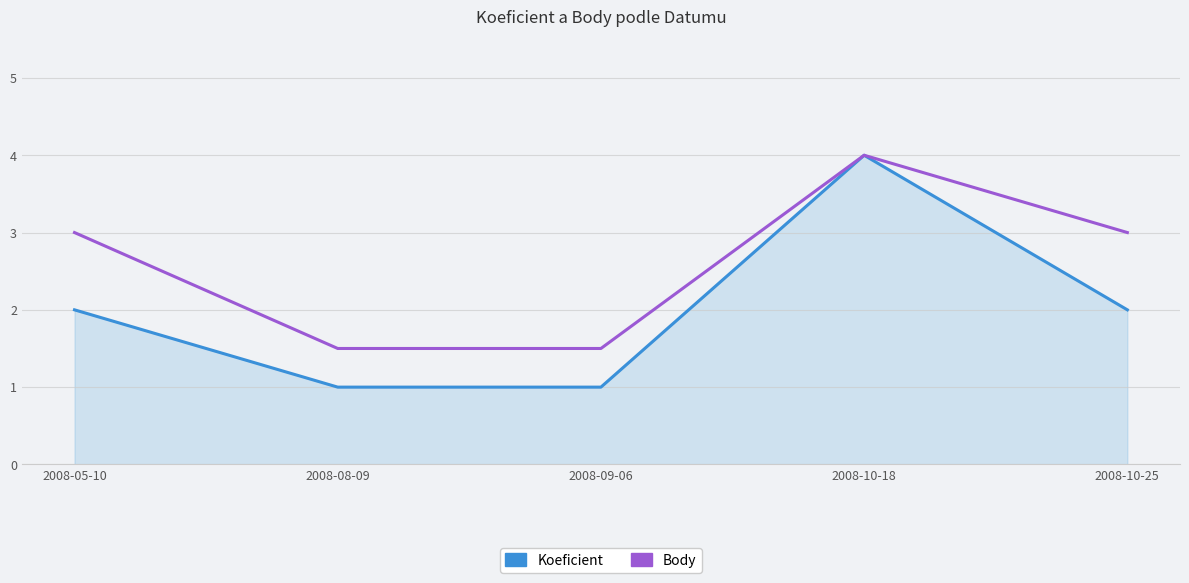

How many interior local peaks does the Body series have?

1